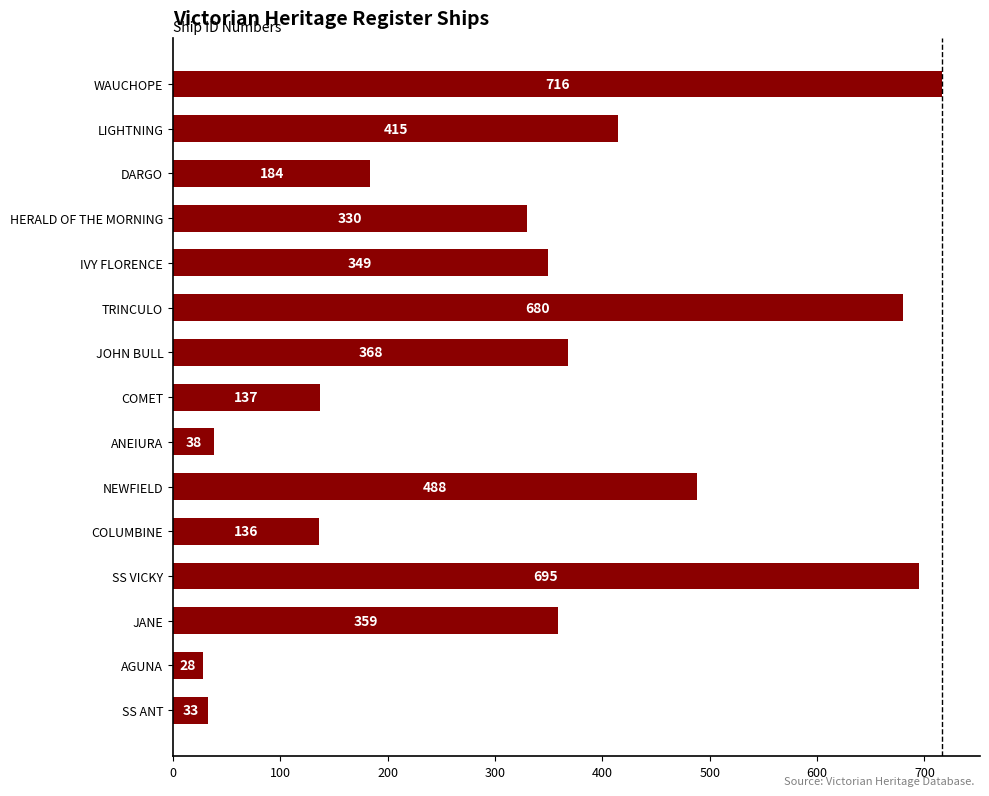

Rank the categories by value from highest to lowest.

WAUCHOPE, SS VICKY, TRINCULO, NEWFIELD, LIGHTNING, JOHN BULL, JANE, IVY FLORENCE, HERALD OF THE MORNING, DARGO, COMET, COLUMBINE, ANEIURA, SS ANT, AGUNA